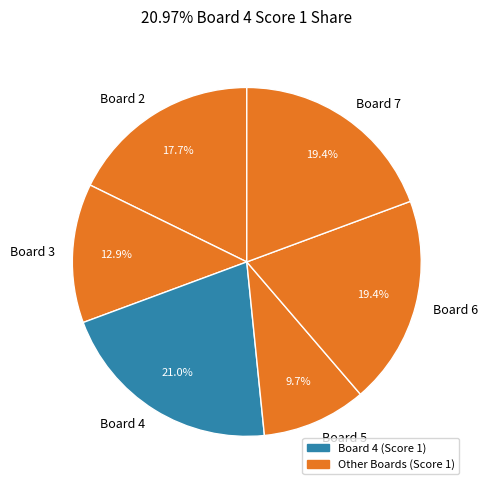

Which slice is the largest?

Board 4